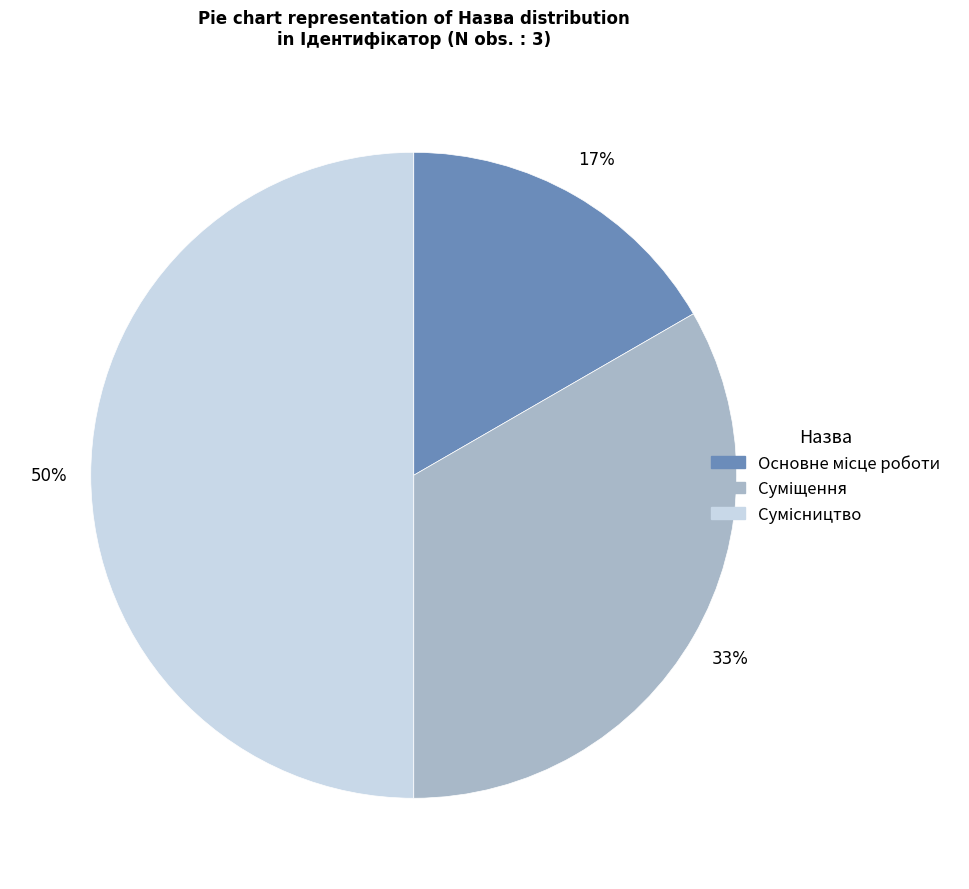

To the nearest percent, what is the difference between the largest and smallest slice percentages?

33%